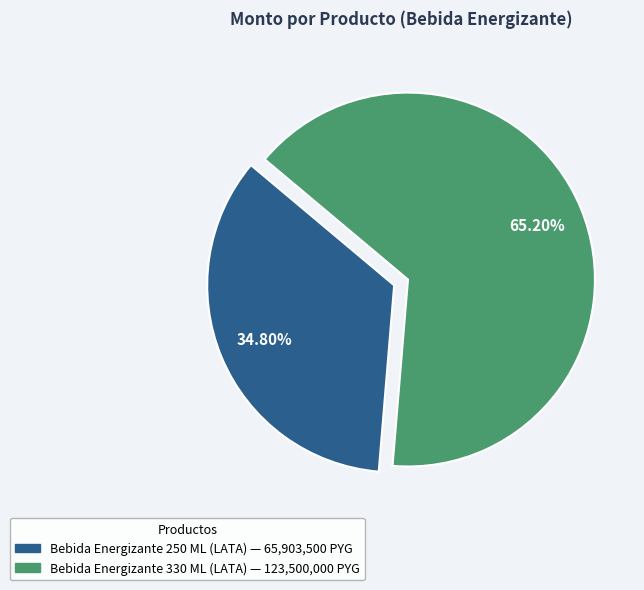

To the nearest percent, what is the average slice percentage?

50%